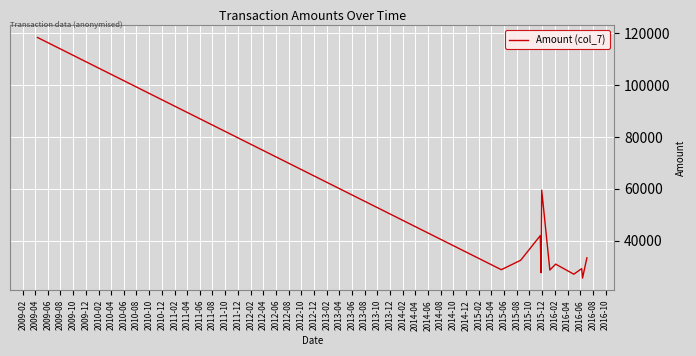

What is the smallest value displayed?

25570.3